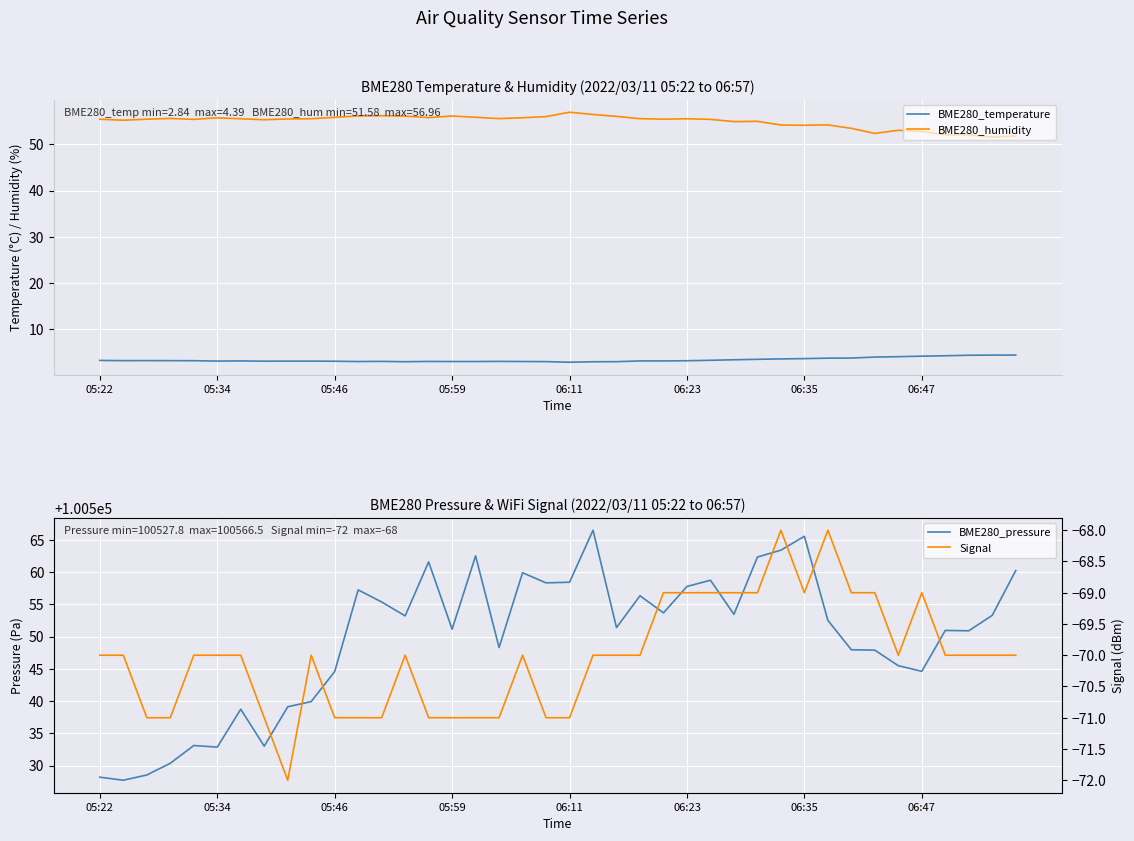

How many data points in BME280_temperature are above 3?

31